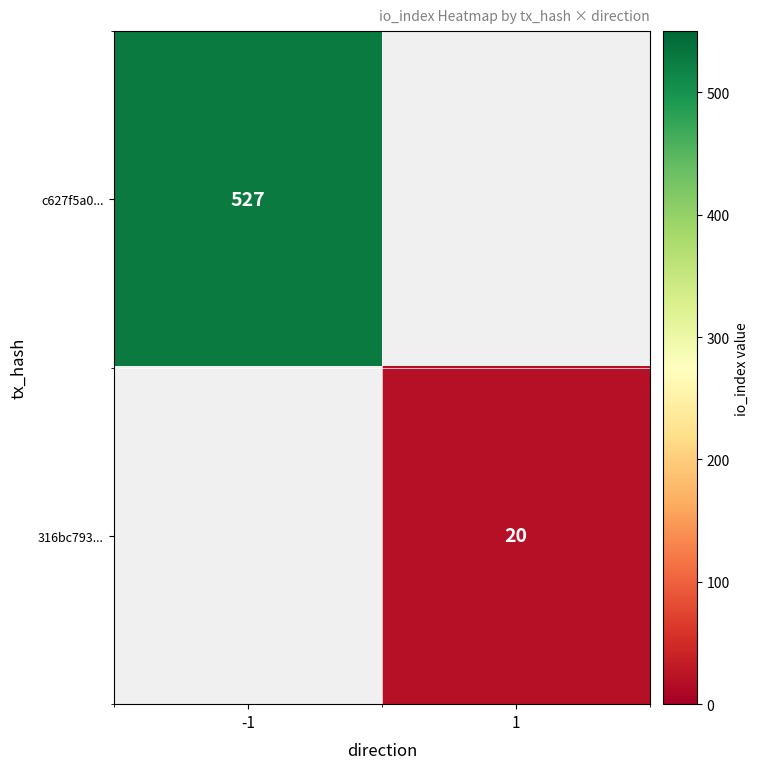

Is the value of 316bc793... at 1 greater than the value of c627f5a0... at -1?

No